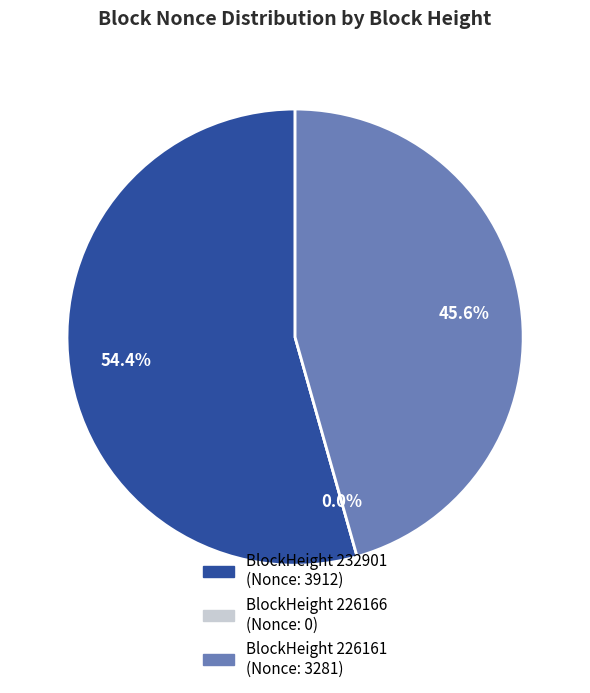

What percentage do 226161 and 226166 together represent?

45.6%